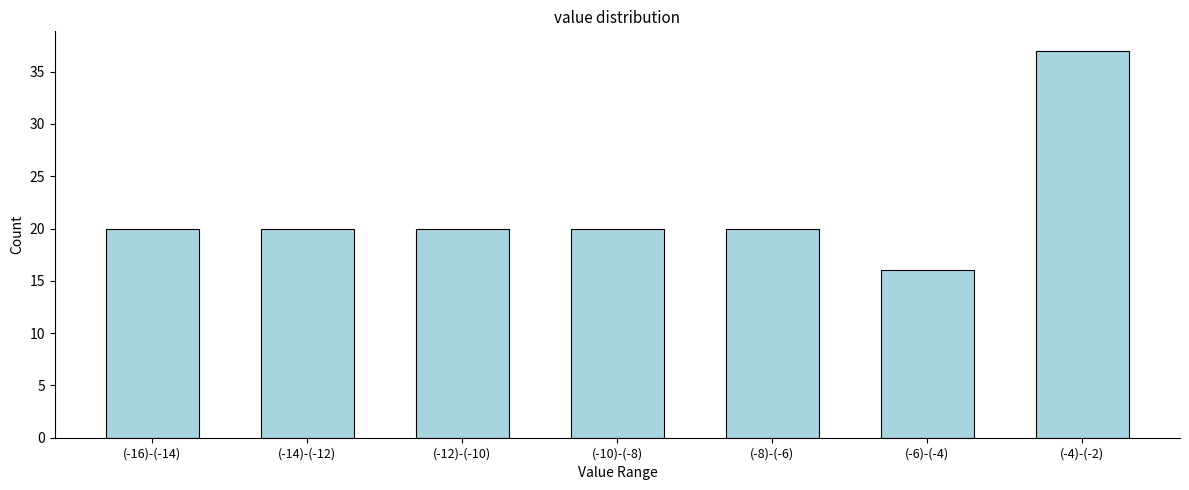

Reading left to right, list all the values displayed in this chart.

(-16)-(-14)=20	(-14)-(-12)=20	(-12)-(-10)=20	(-10)-(-8)=20	(-8)-(-6)=20	(-6)-(-4)=16	(-4)-(-2)=37